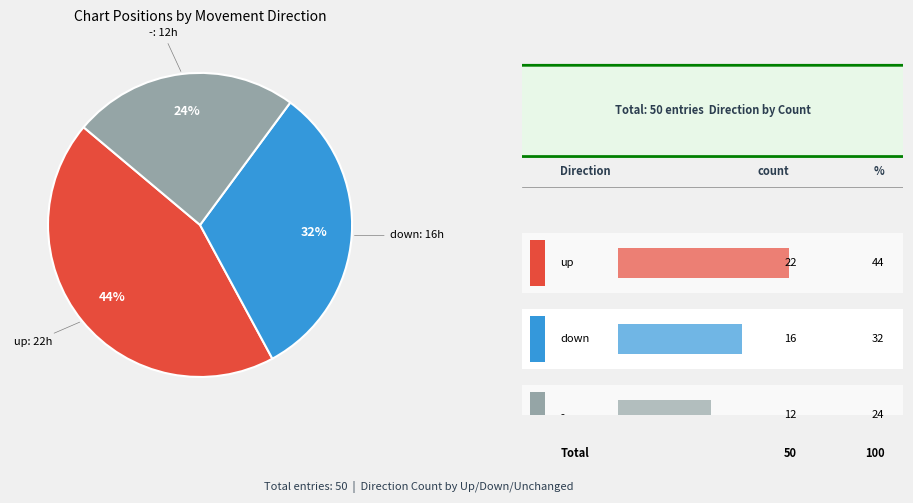

To the nearest percent, what is the difference between the largest and smallest slice percentages?

20%